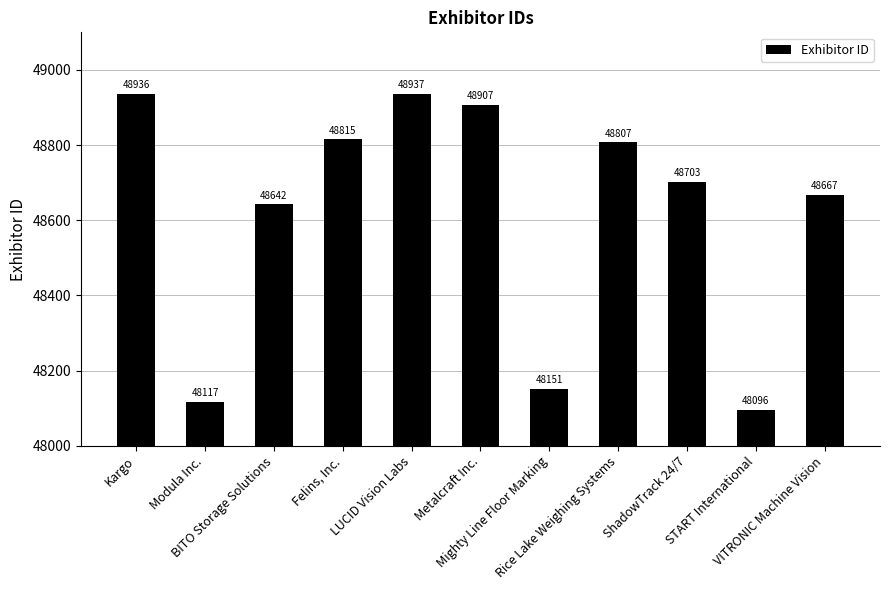

What is the ratio of the value at START International to the value at VITRONIC Machine Vision?

1.0